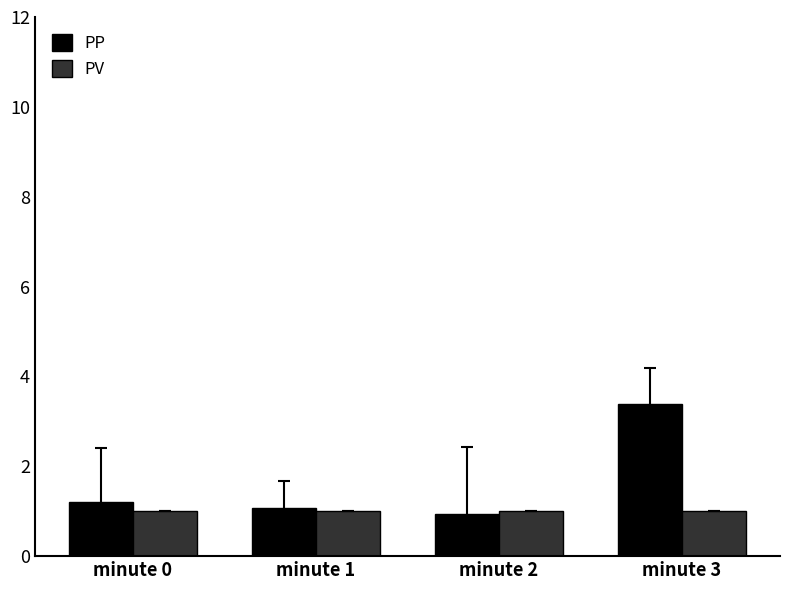

What is the value of the PP bar at the 2nd from the left?

1.1